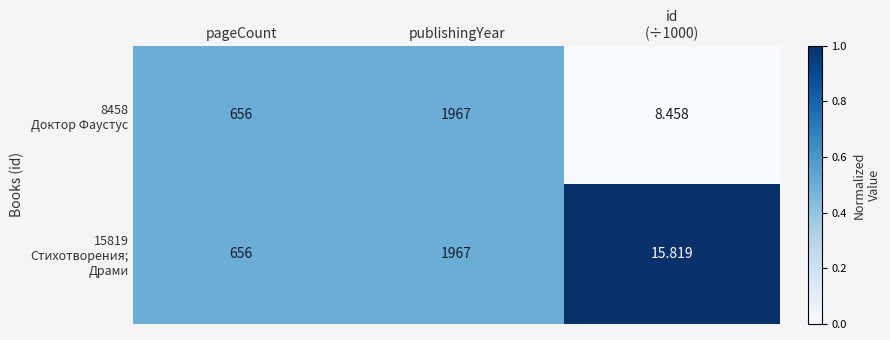

Which label corresponds to the largest value in the chart?

publishingYear